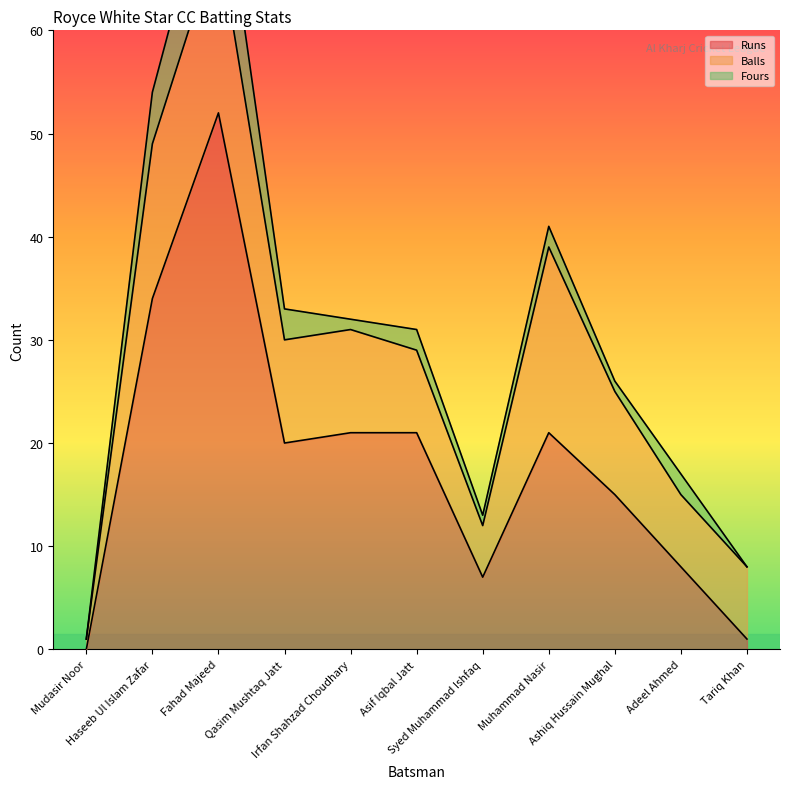

What is the difference between the highest and lowest values at Qasim Mushtaq Jatt?

17